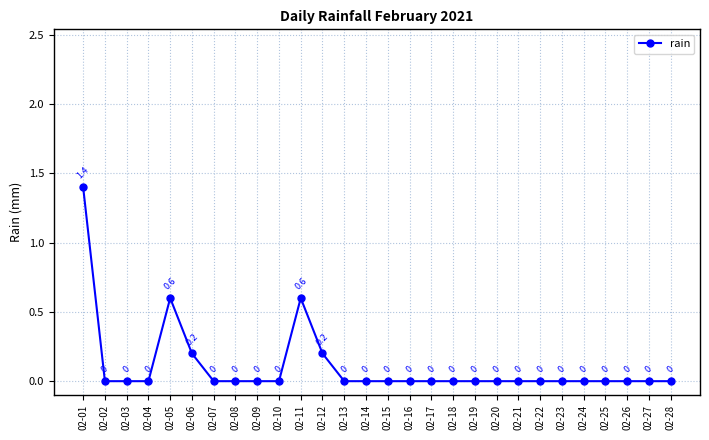

Which has a higher value, 02-12 or 02-09?

02-12